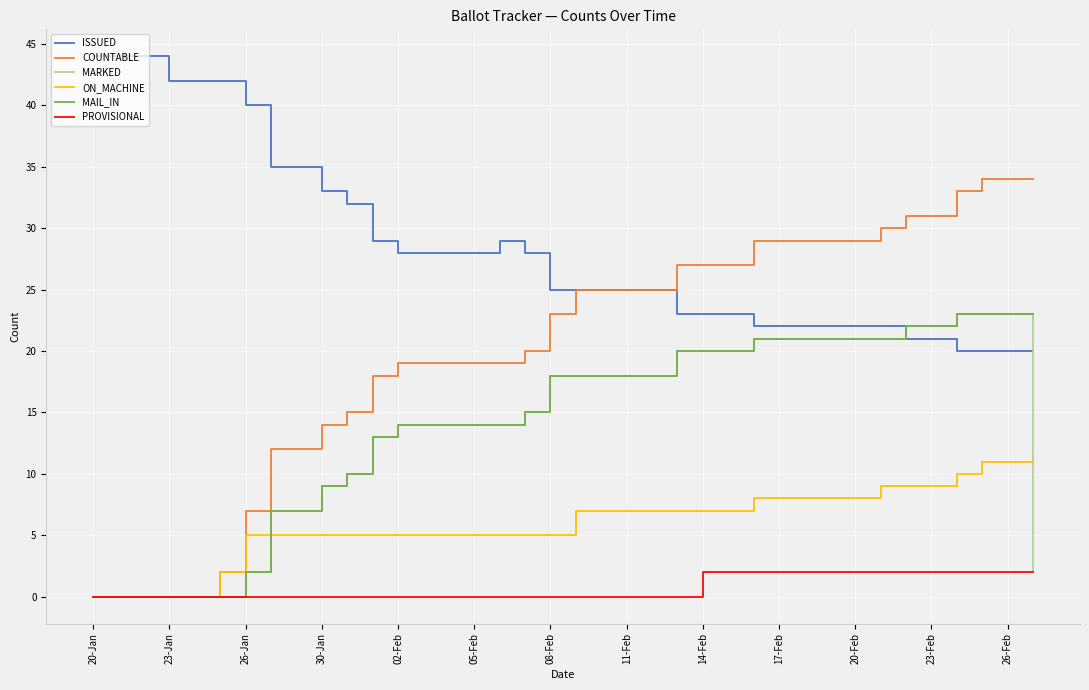

What are all the series names shown in the legend?

ISSUED, COUNTABLE, MARKED, ON_MACHINE, MAIL_IN, PROVISIONAL